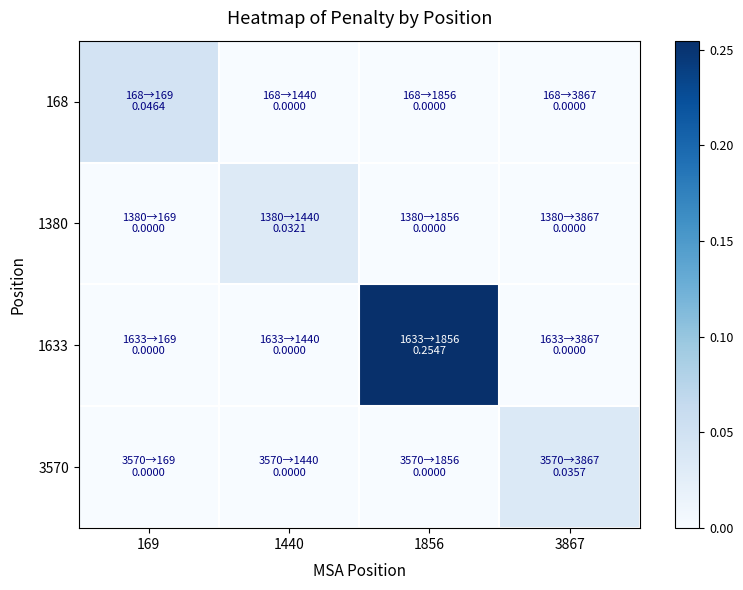

Reading right to left, extract all data points from this chart.

168: 3867=0.0	1856=0.0	1440=0.0	169=0.0
1380: 3867=0.0	1856=0.0	1440=0.0	169=0.0
1633: 3867=0.0	1856=0.3	1440=0.0	169=0.0
3570: 3867=0.0	1856=0.0	1440=0.0	169=0.0